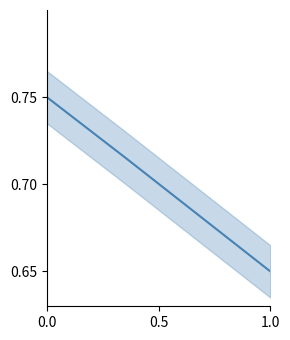

Does the chart have visible grid lines?

No